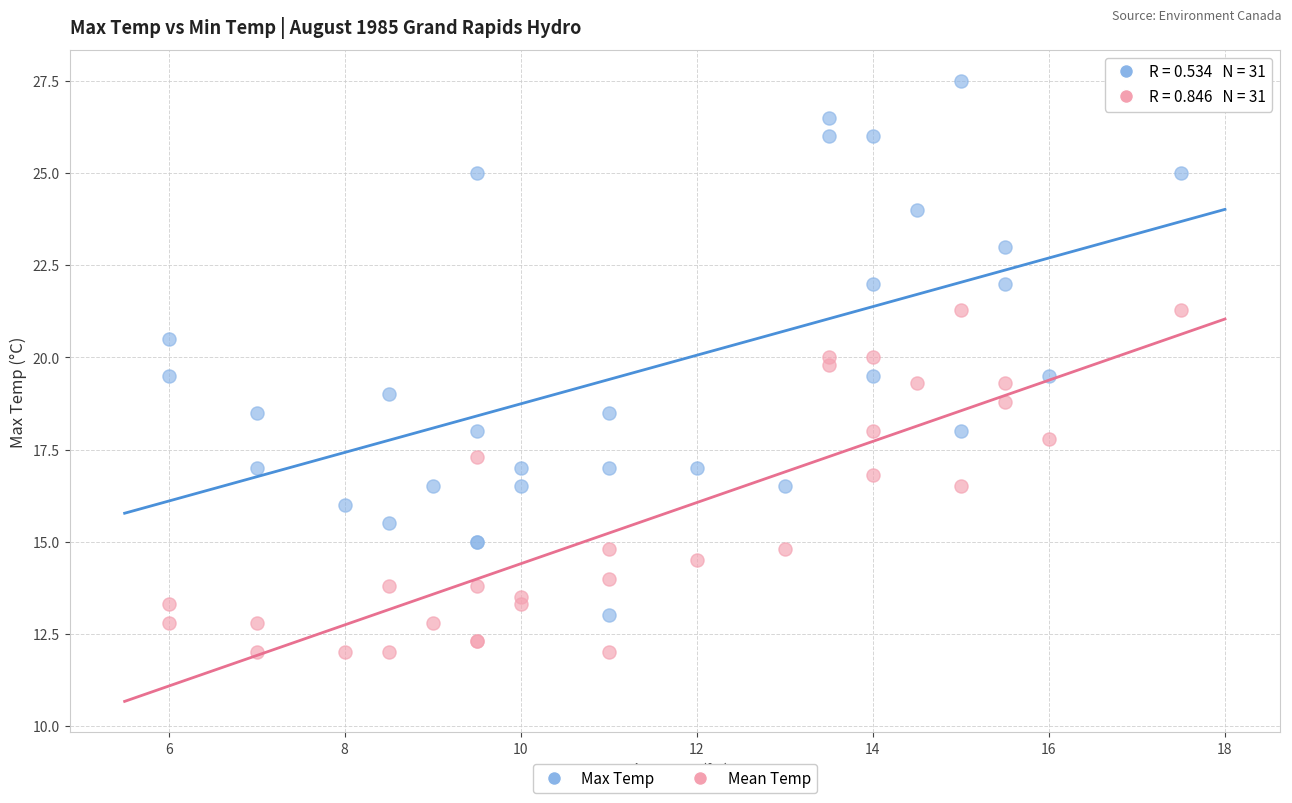

Which series contains the highest Y value?

Max Temp